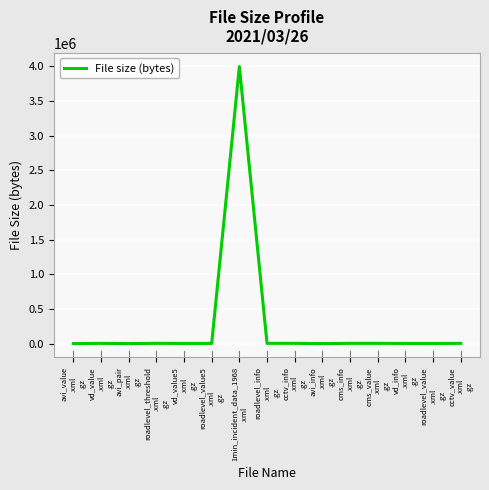

Count the number of categories in the chart.

15